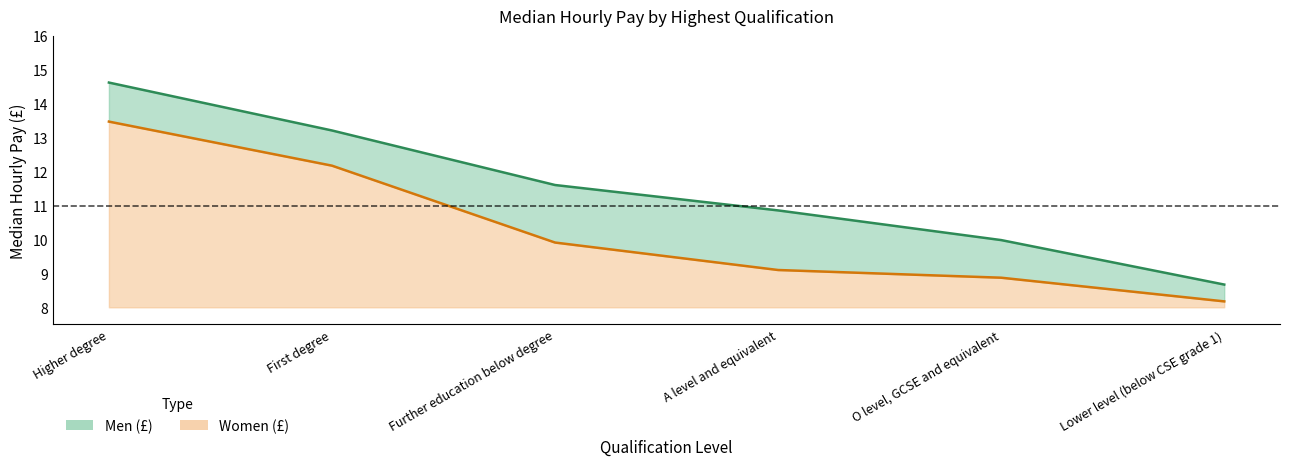

At Lower level (below CSE grade 1), list the series in order from smallest to largest.

Women (£) line, Men (£) line